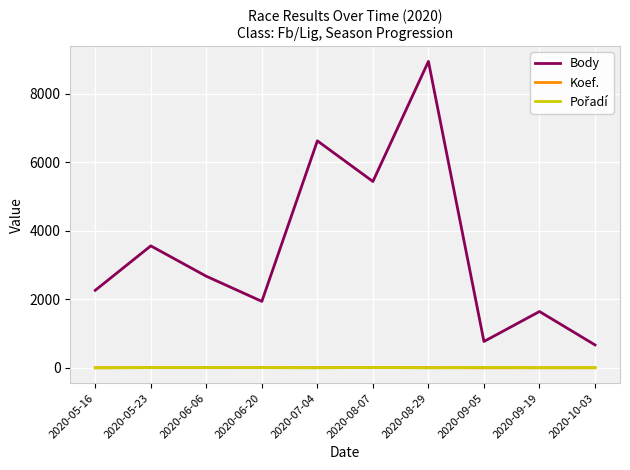

What is the total value across all series at 2020-06-20?

1955